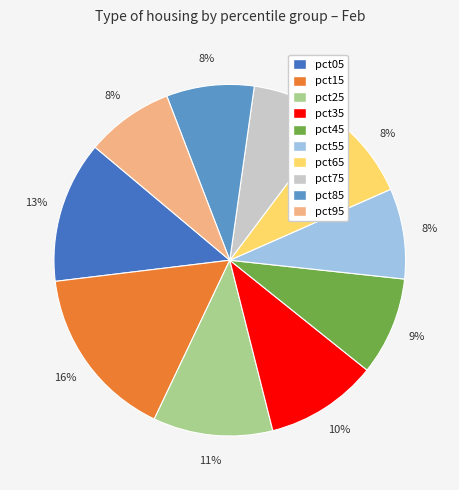

Does any single category account for the majority?

No